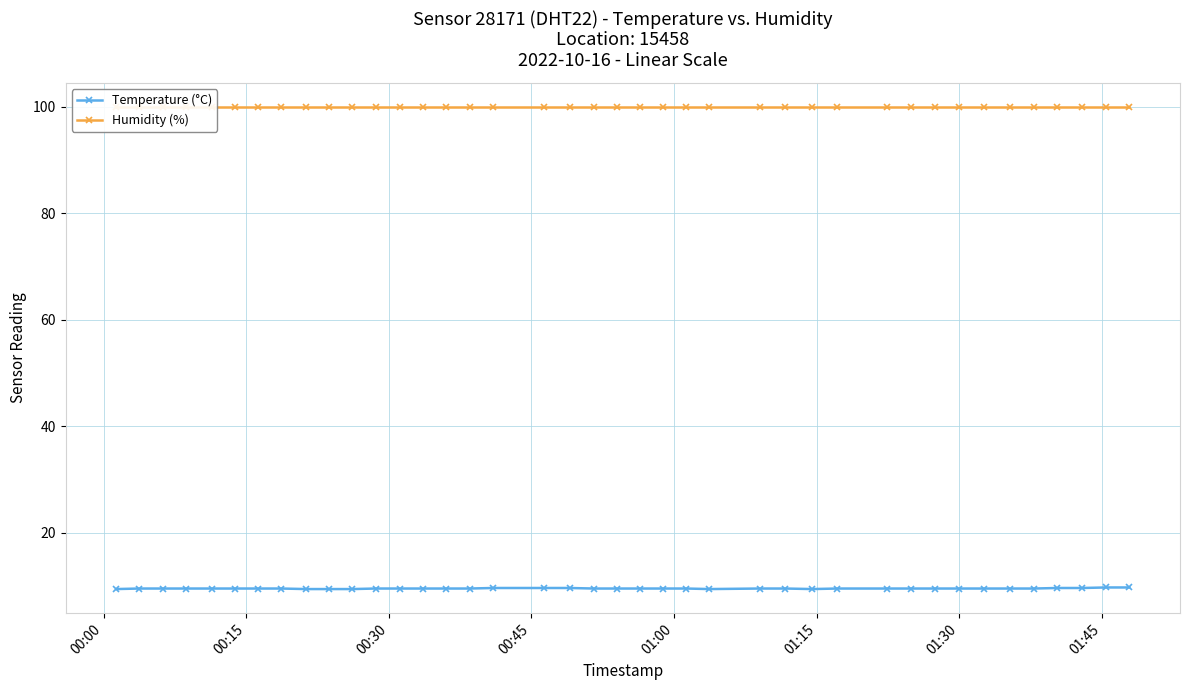

What is the lowest value of the Temperature (°C) series?

9.4